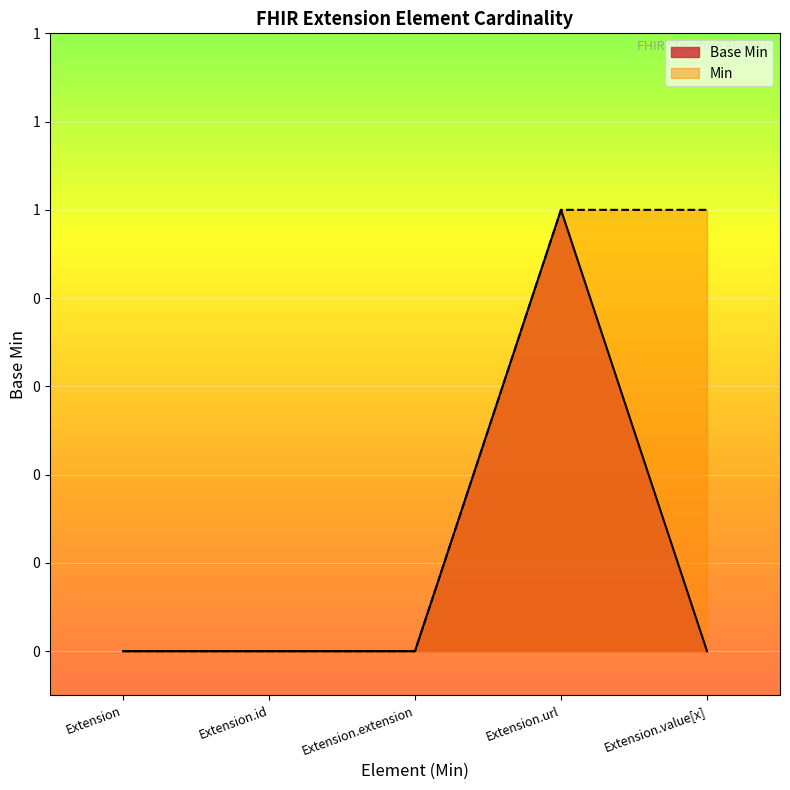

What position from the right is Extension.url?

2